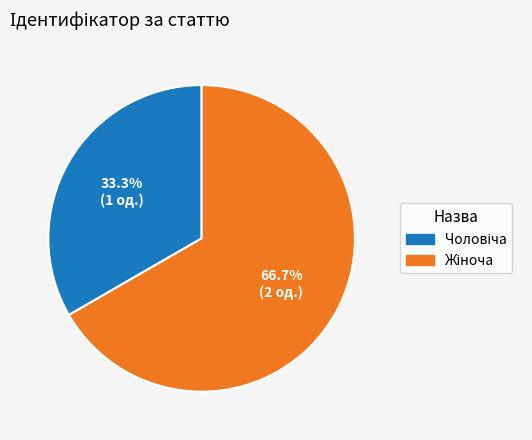

Is there any slice that represents more than half of the pie?

Yes